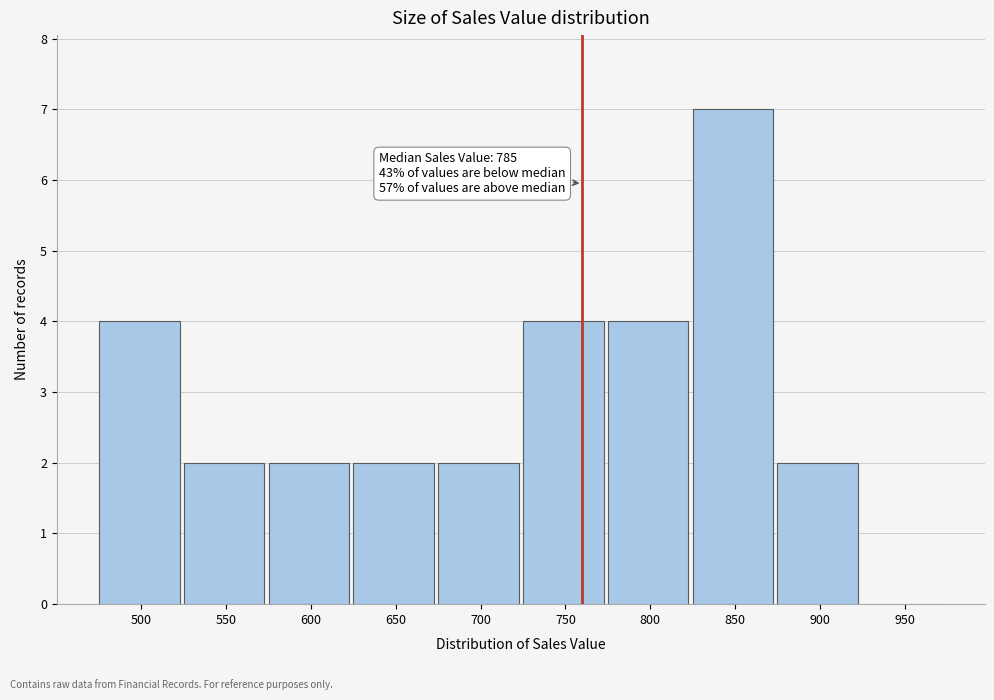

Reading right to left, what are all the values shown in this chart?

950=0	900=2	850=7	800=4	750=4	700=2	650=2	600=2	550=2	500=4